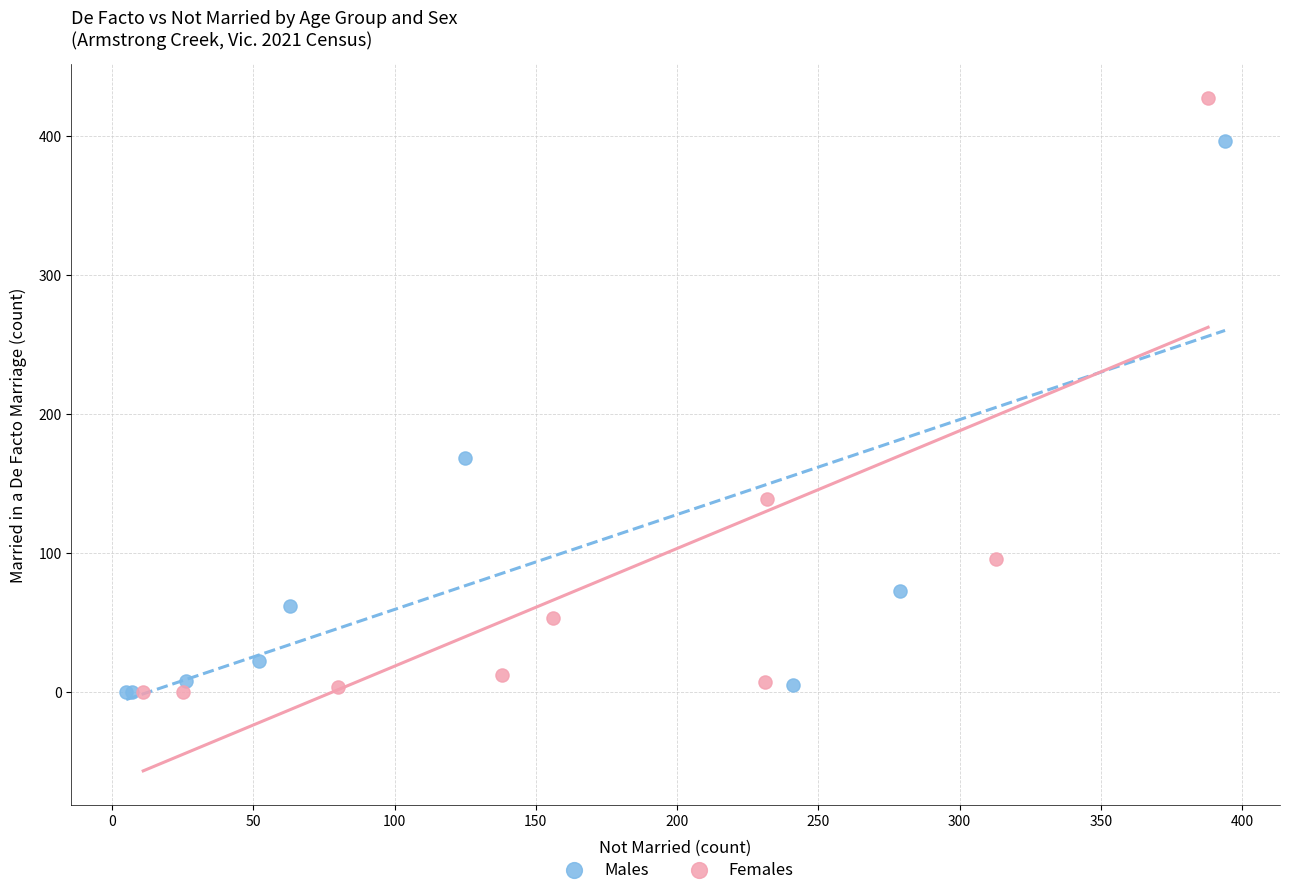

Which series has the widest spread of Y values?

Females